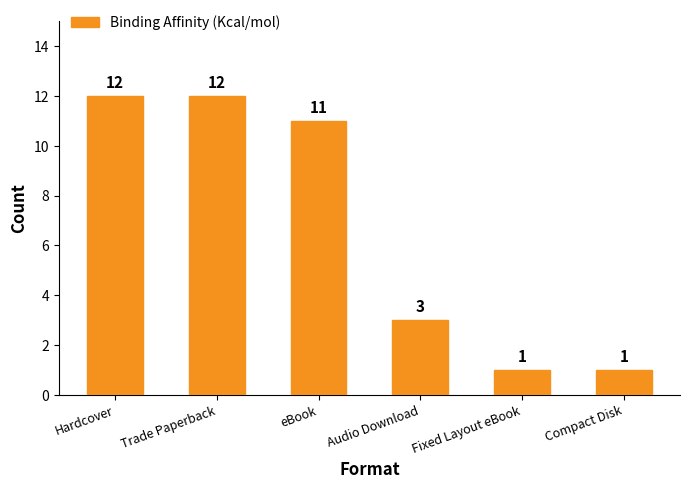

What is the greatest value displayed?

12